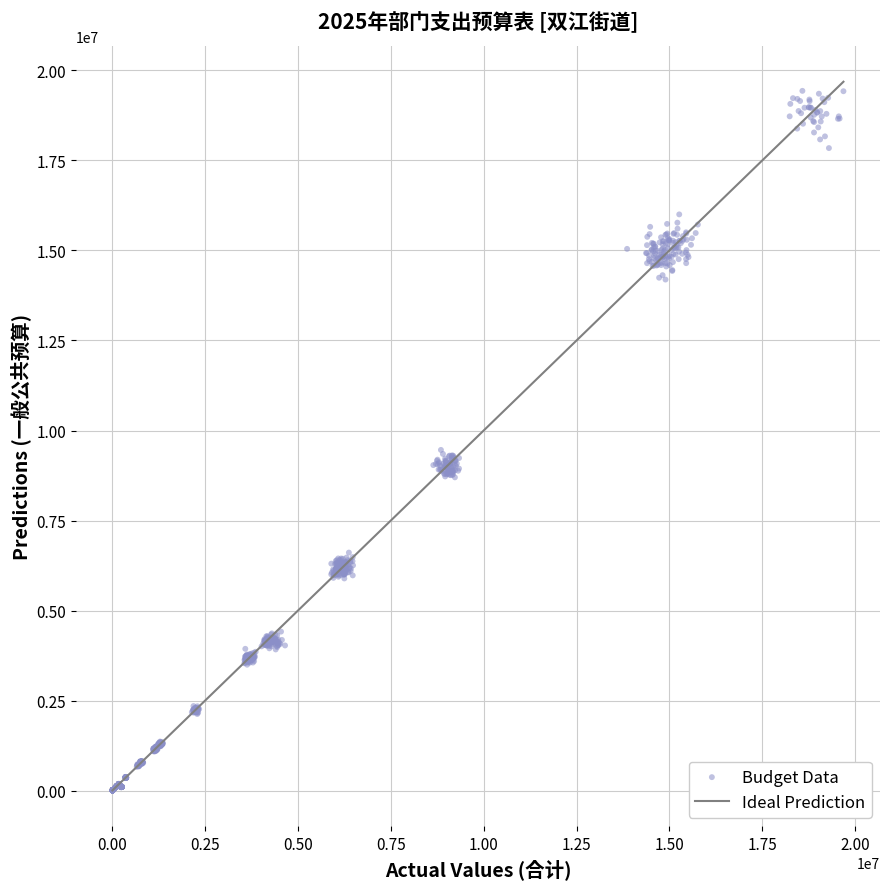

What is the range of Y values (max minus min)?

19413038.9